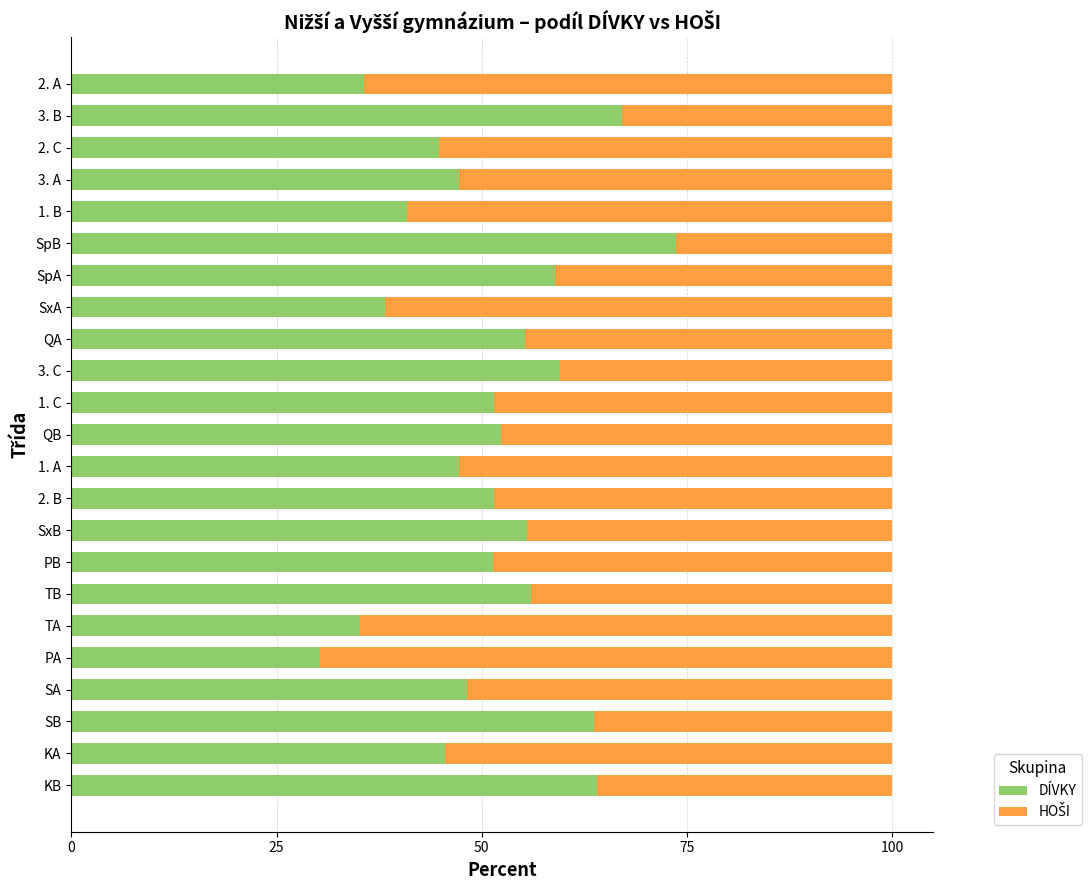

What is the total value across all series at TB?

100.0